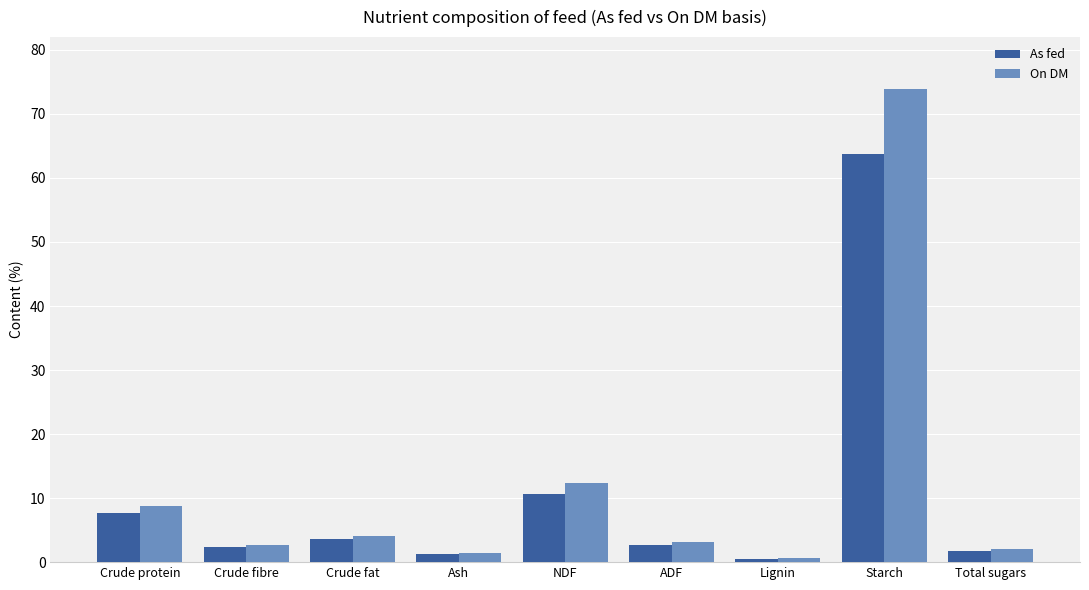

Which series has the widest spread of values?

On DM